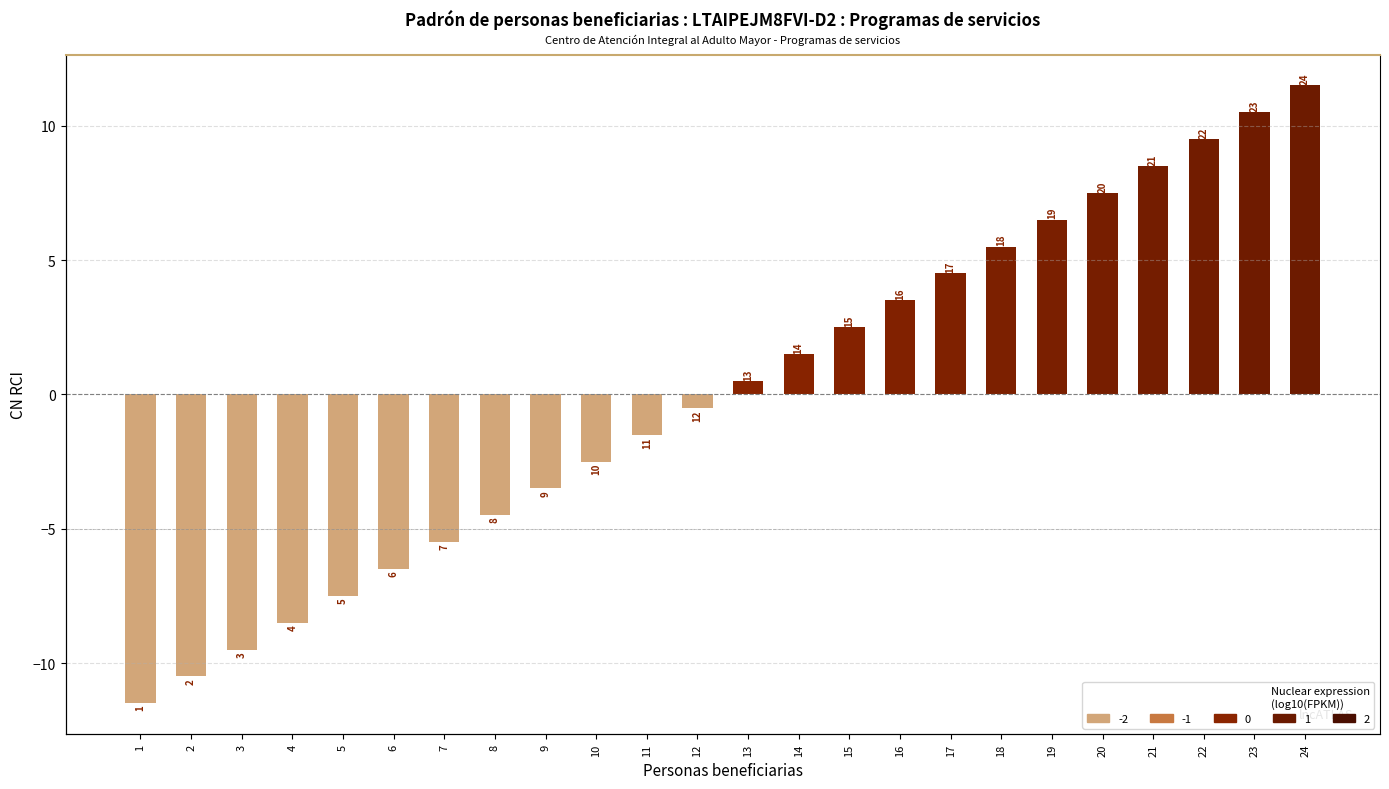

What is the change in value from 13 to 24?

+11.0